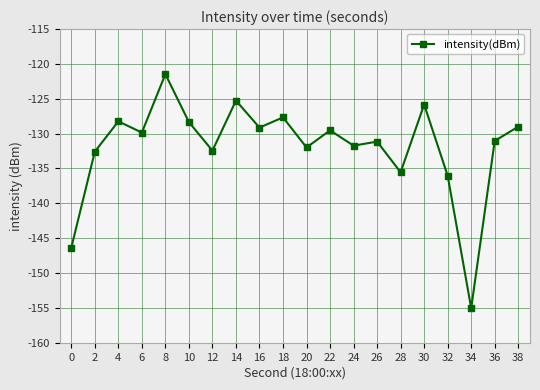

What is the greatest value displayed?

-121.5